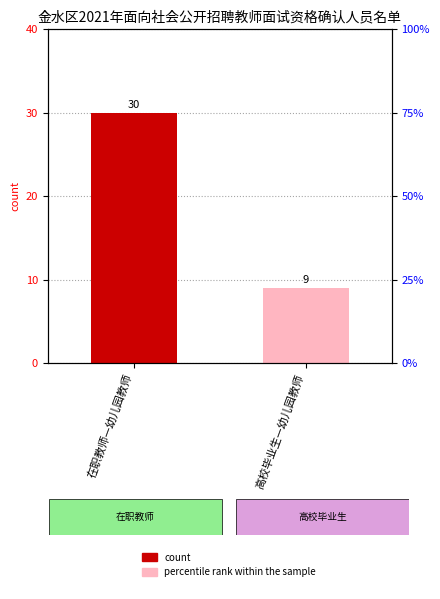

Between 在职教师—幼儿园教师 and 高校毕业生—幼儿园教师, which is larger?

在职教师—幼儿园教师